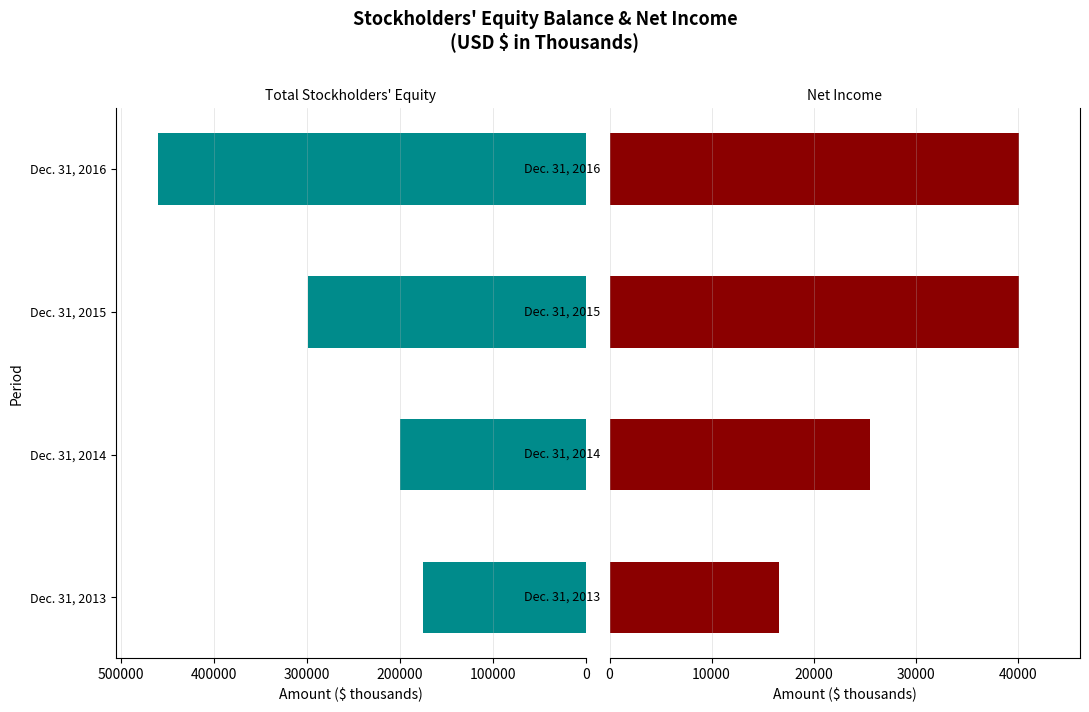

What is the minimum value shown in the chart?

16616